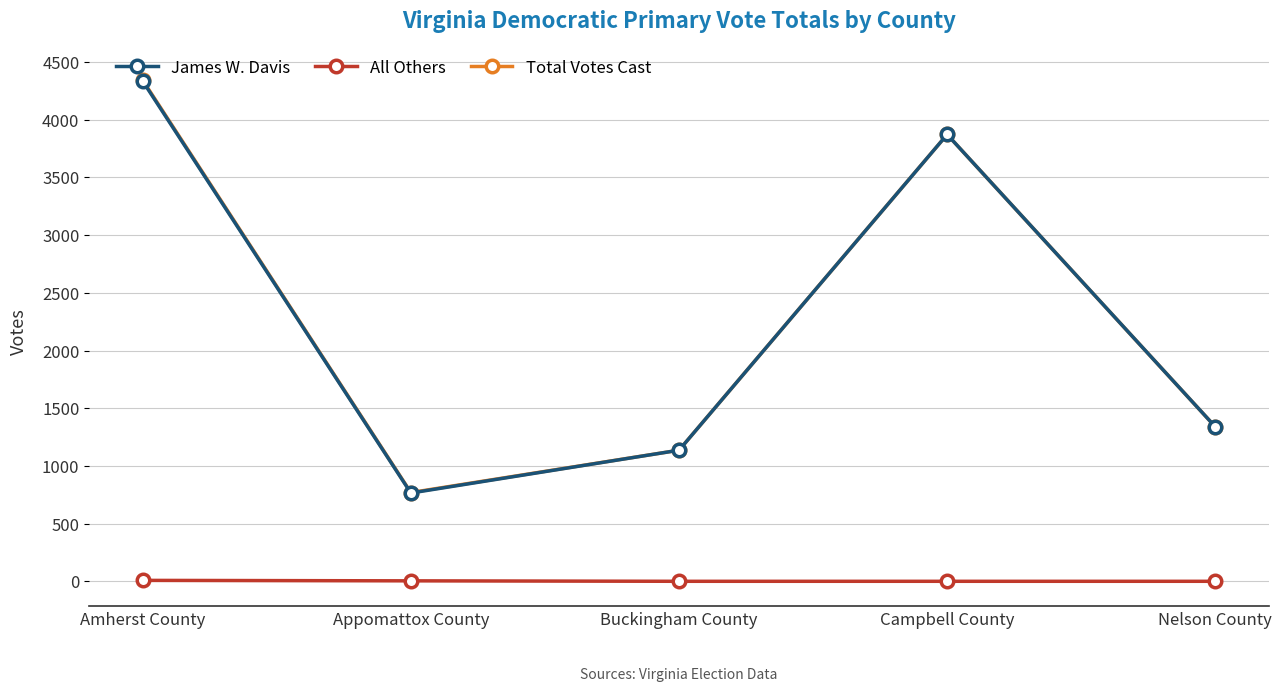

At which category does Total Votes Cast reach its first local peak?

Campbell County